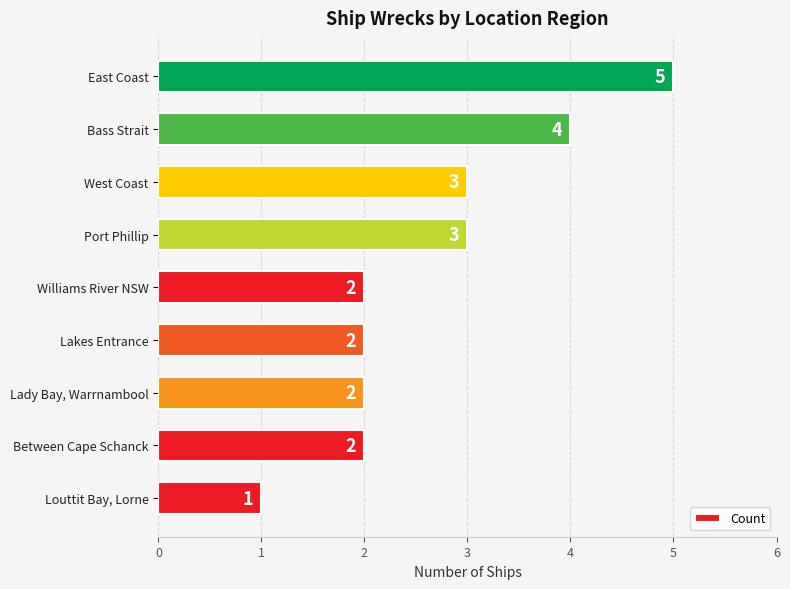

What is the average value?

3